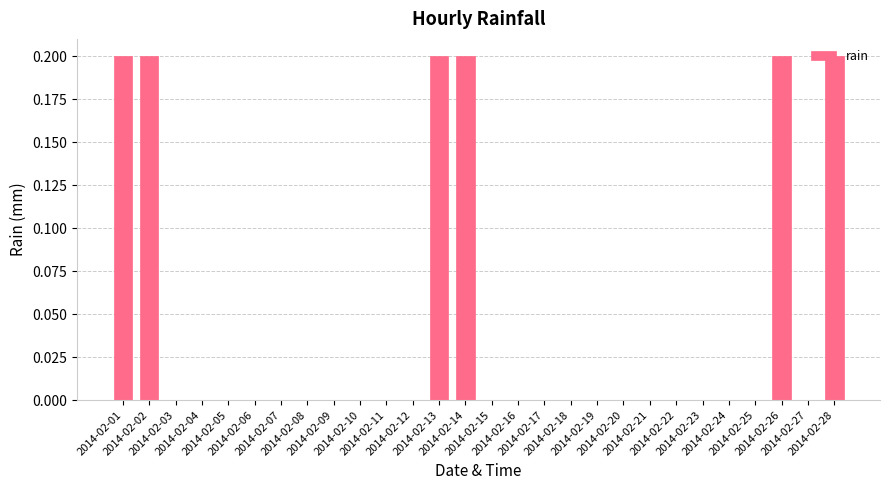

Is it true that the value at 2014-02-15 is -0.1?

False